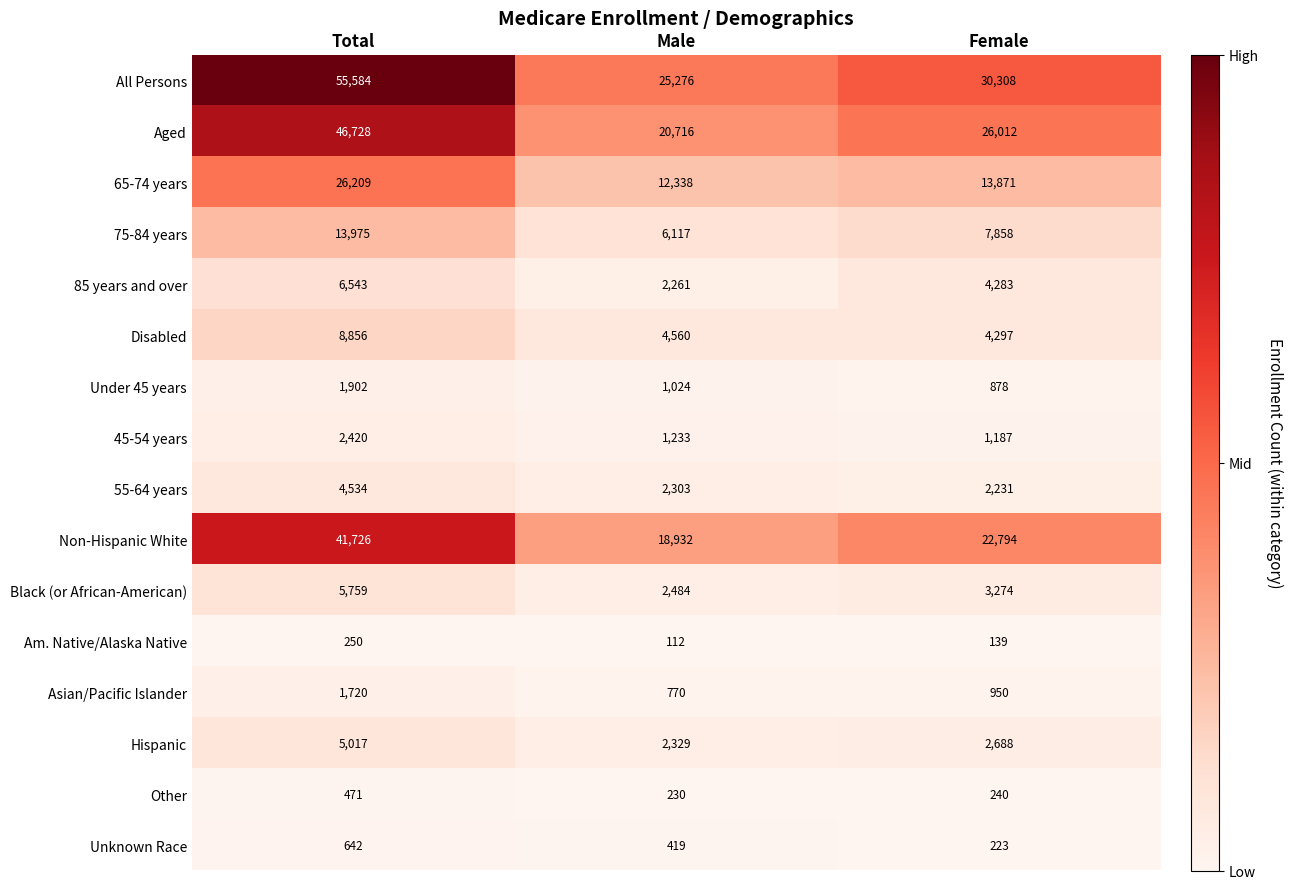

At which label does Hispanic first exceed 2688?

Total